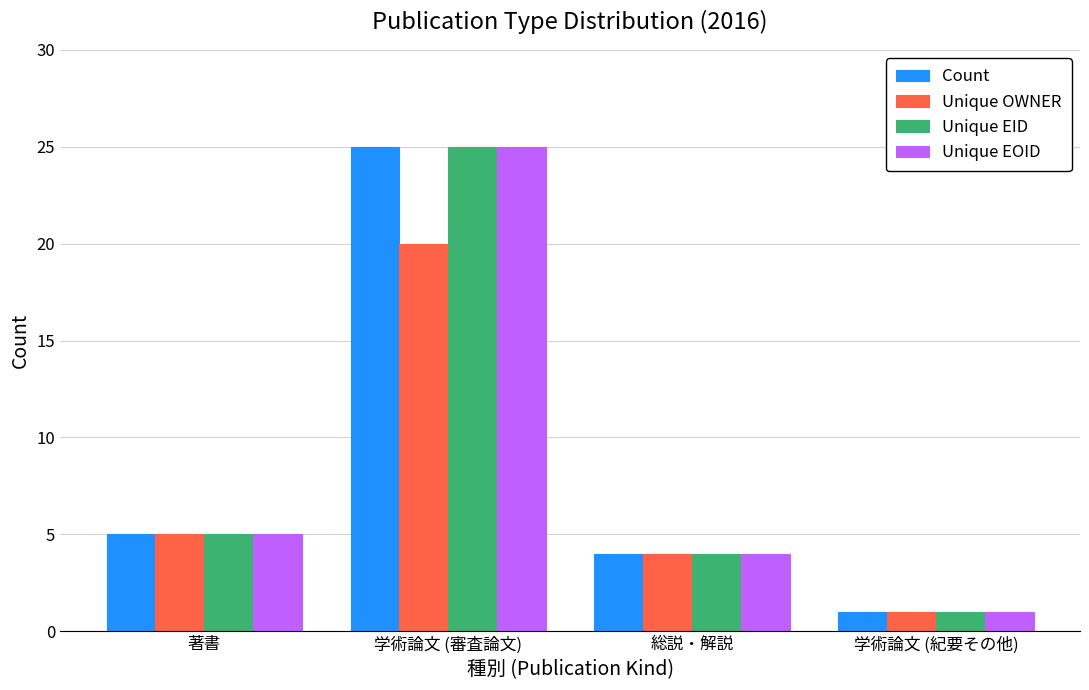

Which label corresponds to the smallest value in the chart?

学術論文 (紀要その他)